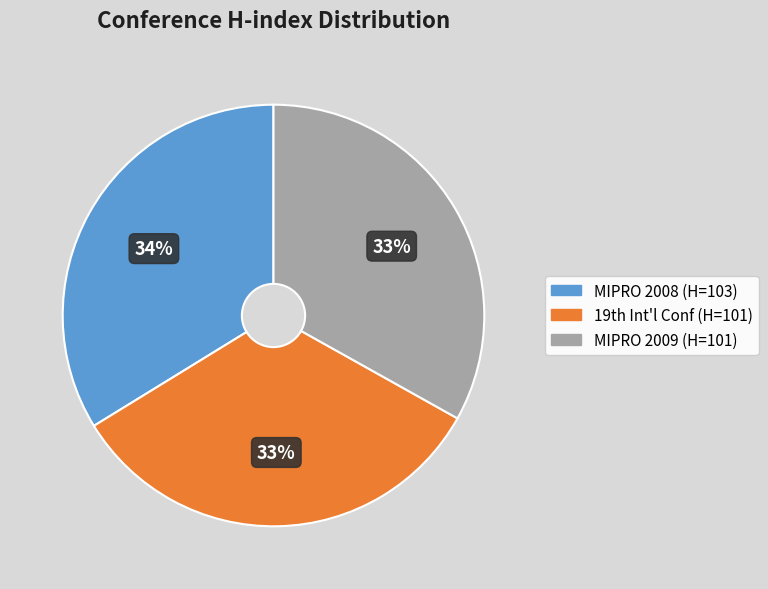

Count the number of slices in the pie.

3